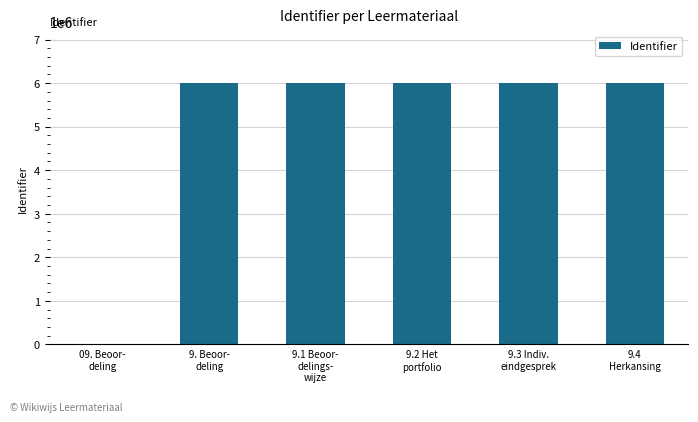

The chart shows a value of 5991170 at 9. Beoor-
deling. True or false?

True